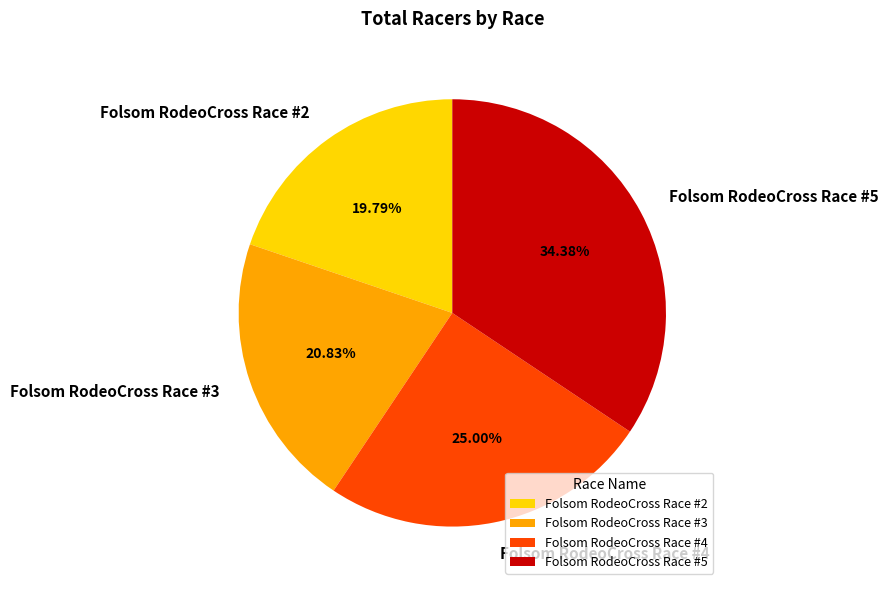

How much of the chart is everything except Folsom RodeoCross Race #4?

75.0%